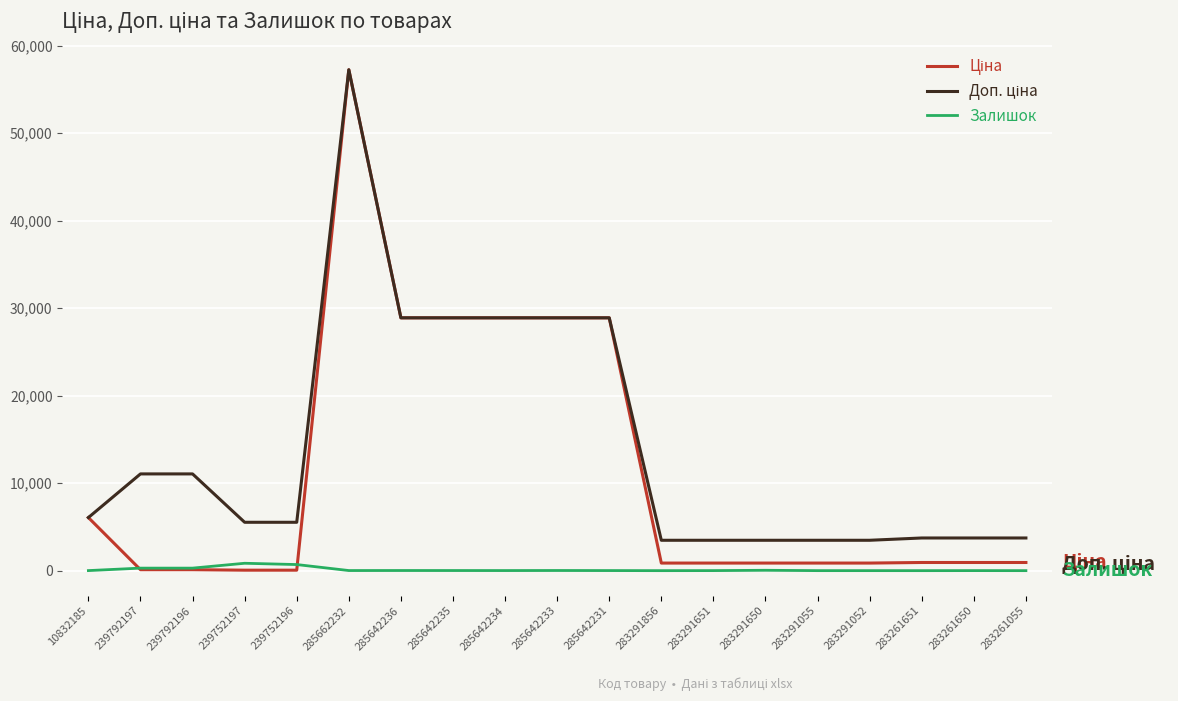

What is the maximum value shown in the chart?

57235.5